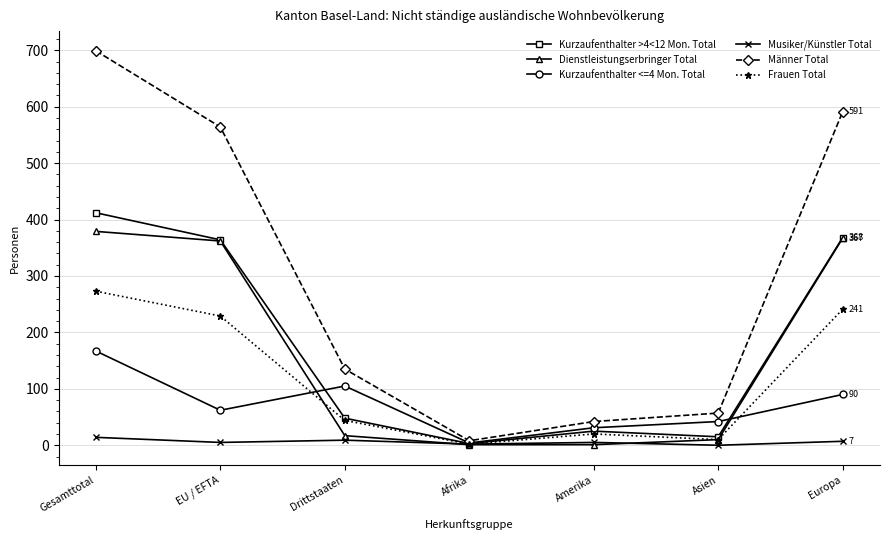

At which category does Kurzaufenthalter >4<12 Mon. Total reach its first local peak?

Amerika